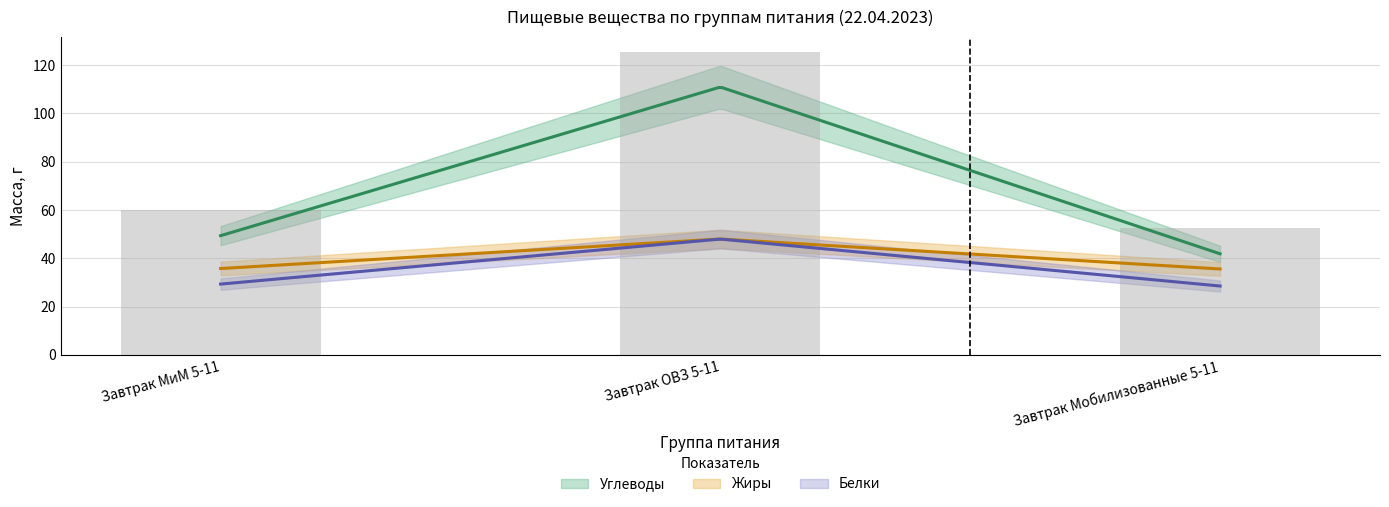

Between Завтрак ОВЗ 5-11 and Завтрак Мобилизованные 5-11, which series saw the biggest shift?

Углеводы